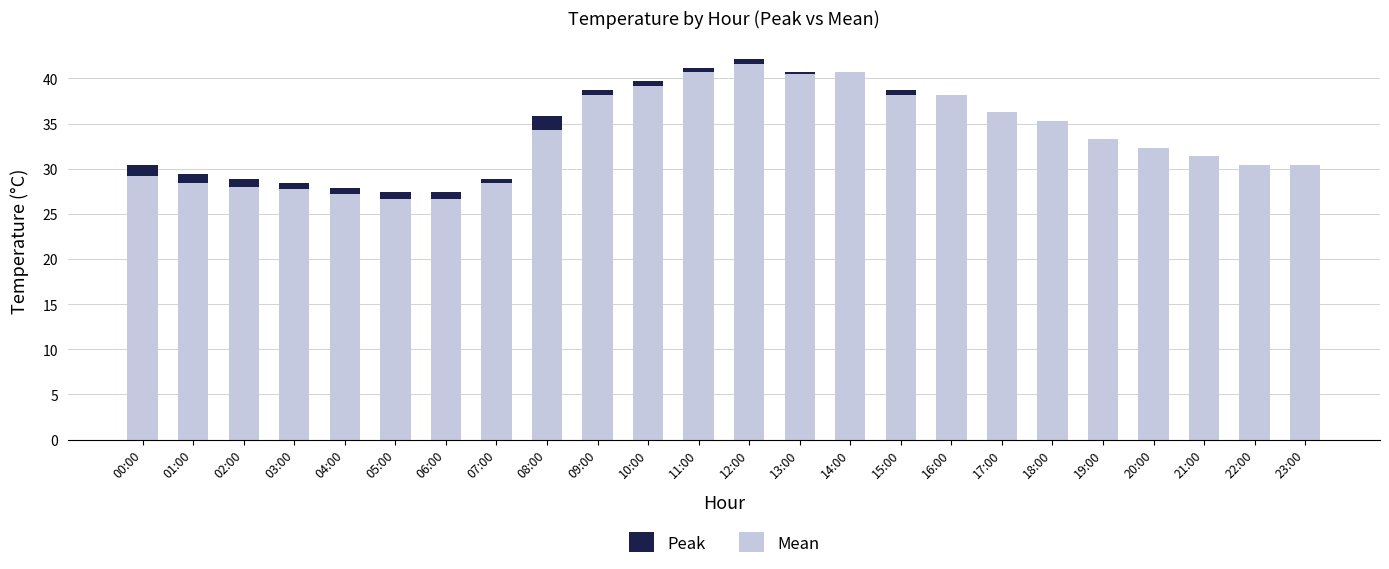

Is the value of Peak at 00:00 greater than the value of Mean at 13:00?

No